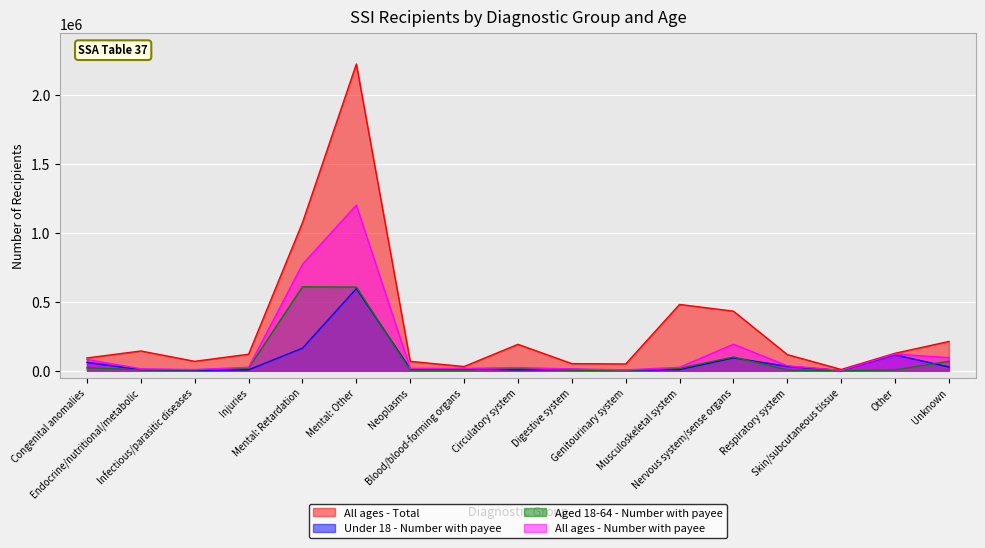

Reading left to right, extract all data points from this chart.

All ages - Total: 92160	142805	67719	119295	1075018	2225956	67468	29917	191064	51017	48538	480836	431753	116549	8613	126160	212072
Under 18 - Number with payee: 60435	7424	1931	6149	162981	595283	13013	12773	5855	9094	3175	8026	92959	30836	1635	114521	26754
Aged 18-64 - Number with payee: 20640	6182	5892	18271	608668	606368	3869	3357	16641	3291	2409	16425	99032	4799	429	5922	67693
All ages - Number with payee: 81075	13606	7823	24420	771649	1201651	16882	16130	22496	12385	5584	24451	191991	35635	2064	120443	94447